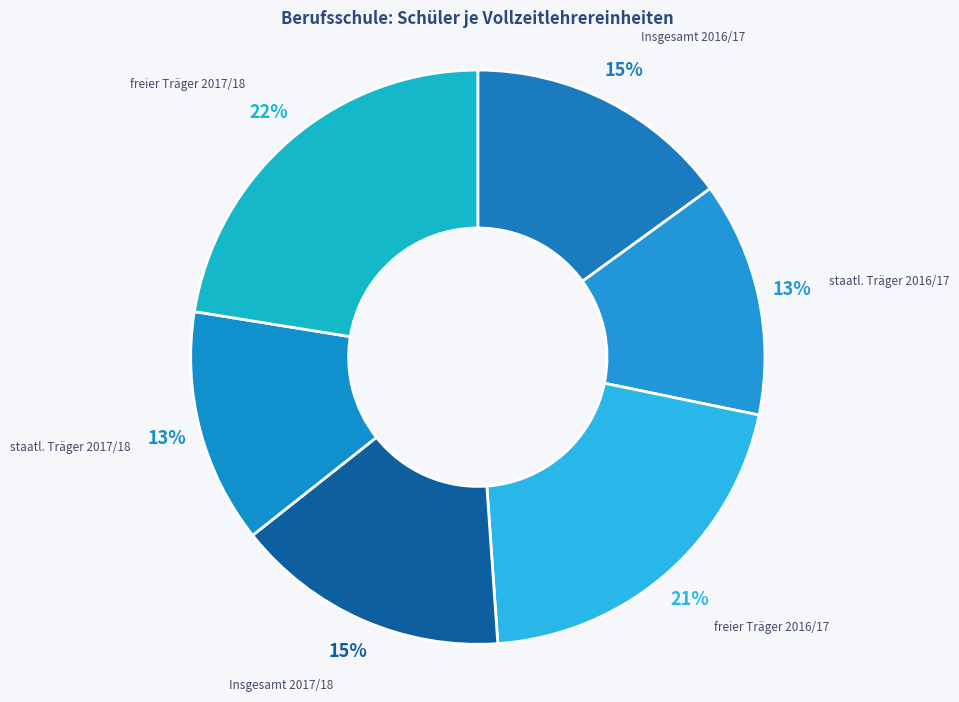

Is there any slice that represents more than half of the pie?

No